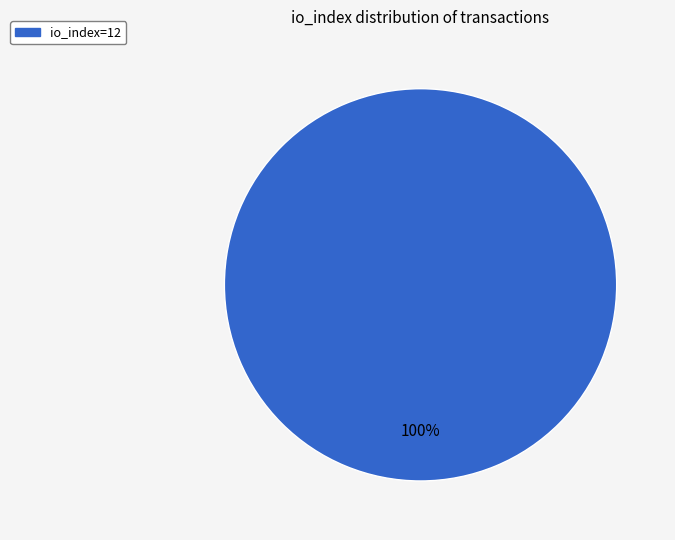

Does any single category account for the majority?

Yes